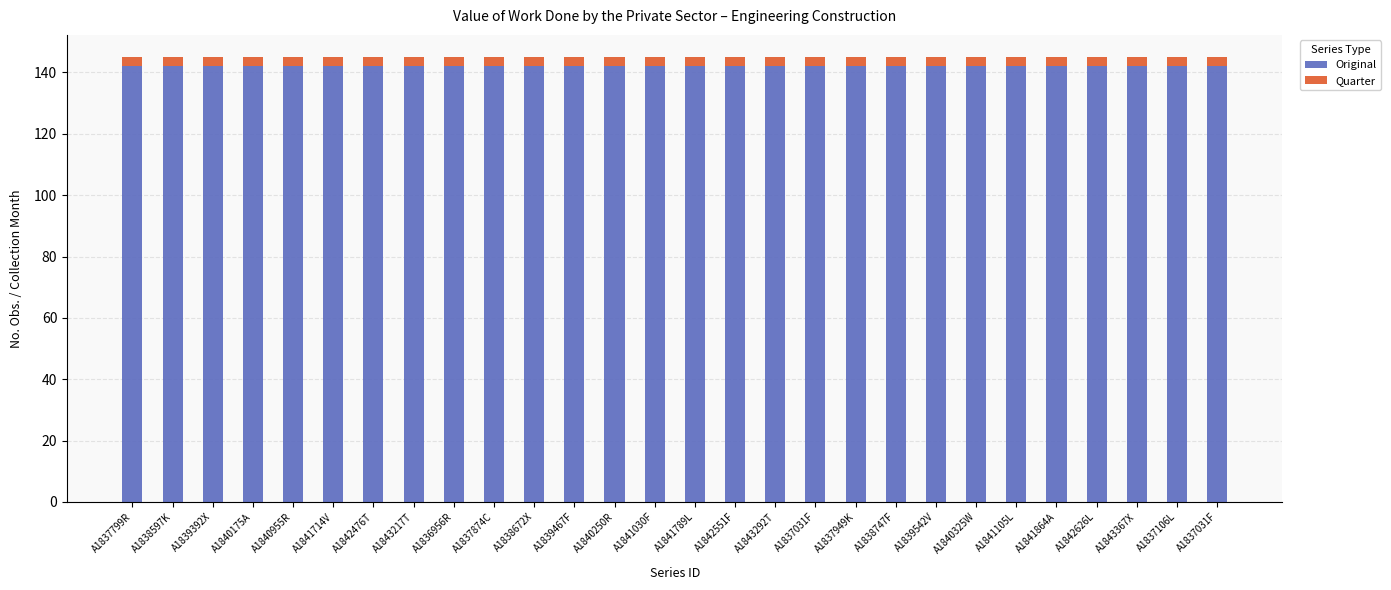

At which category is the sum across all series the highest?

A1837799R